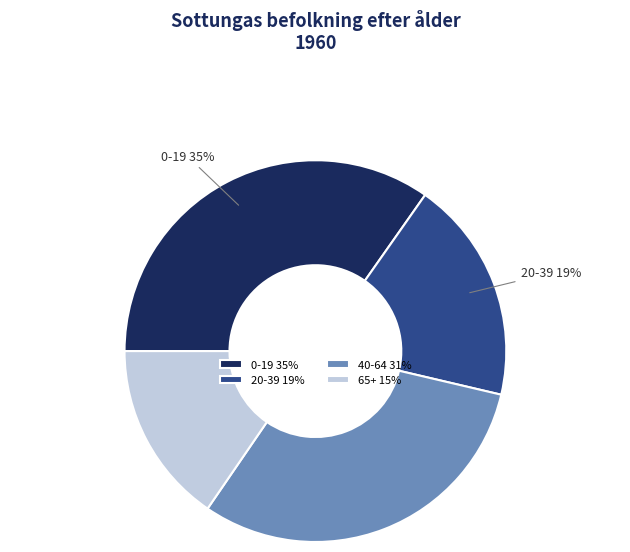

Combined, do 65+ 15% and 40-64 31% account for over 50%?

No